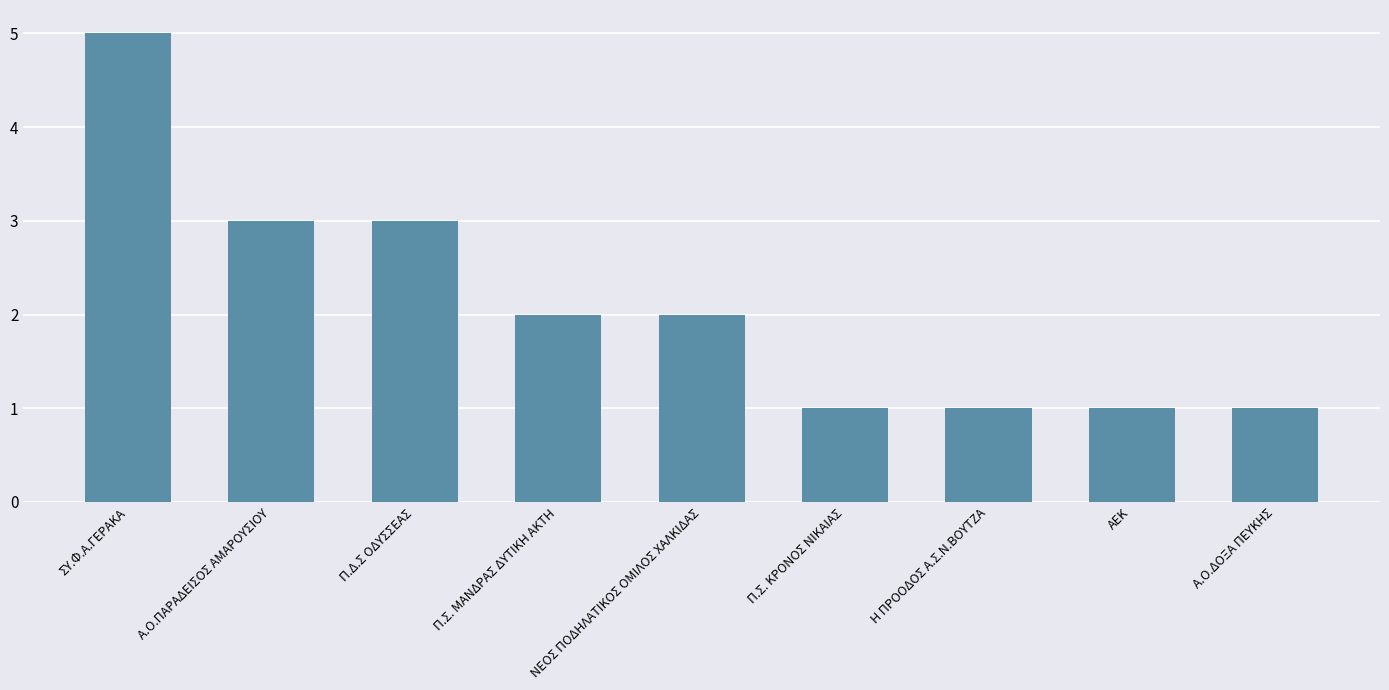

How many data points does each series have?

9